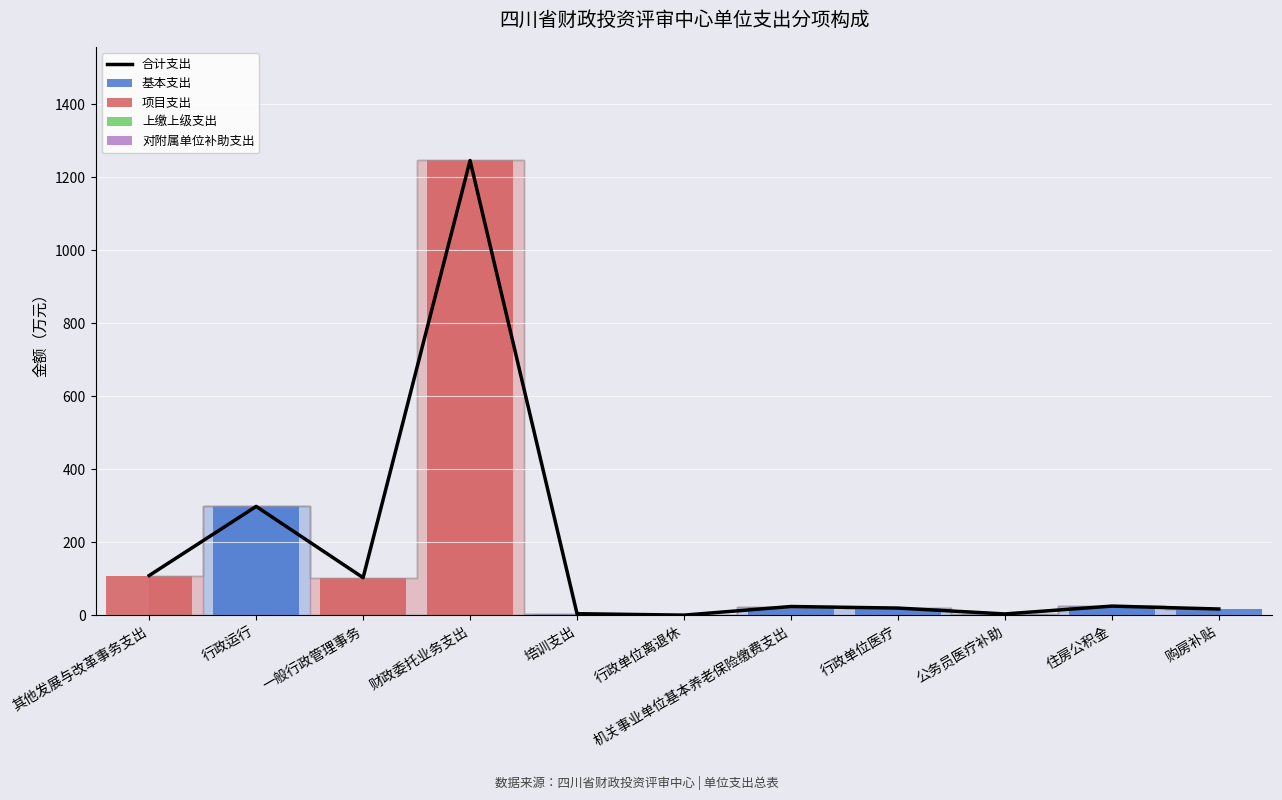

Where is 上缴上级支出 nearest to the value 0?

其他发展与改革事务支出